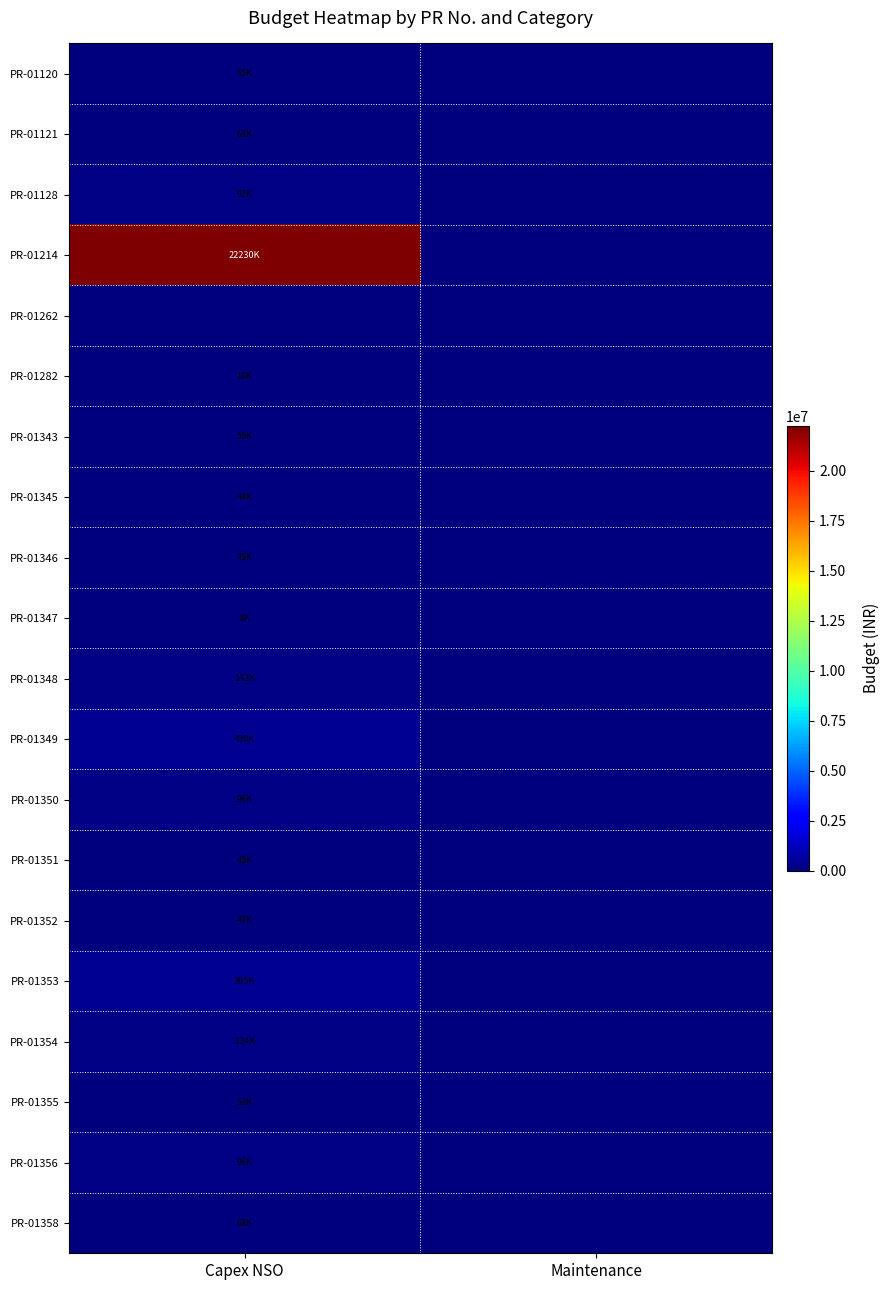

At which category is the sum across all series the highest?

Capex NSO